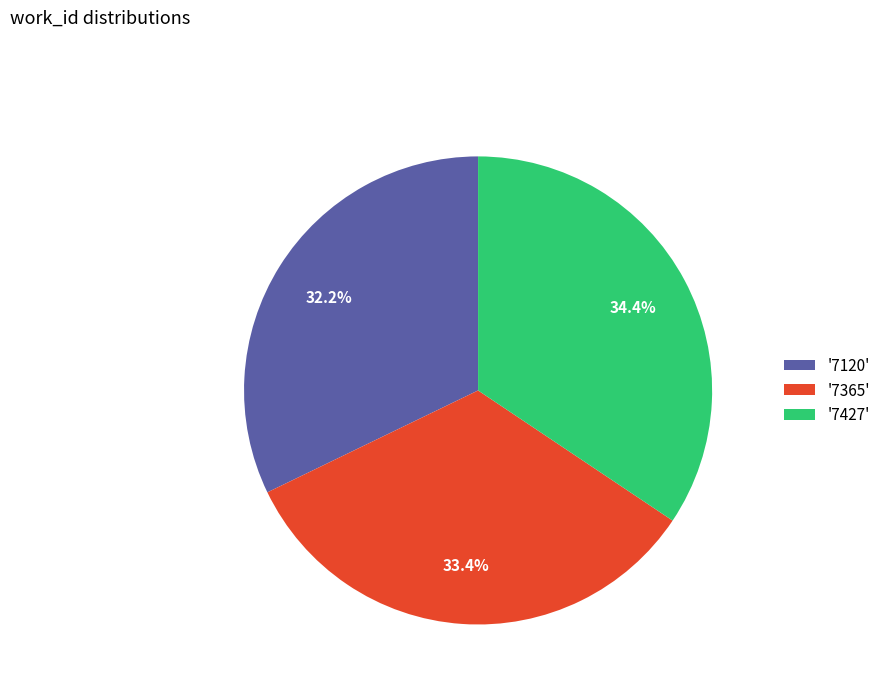

Does '7427' represent more than half of the total?

No